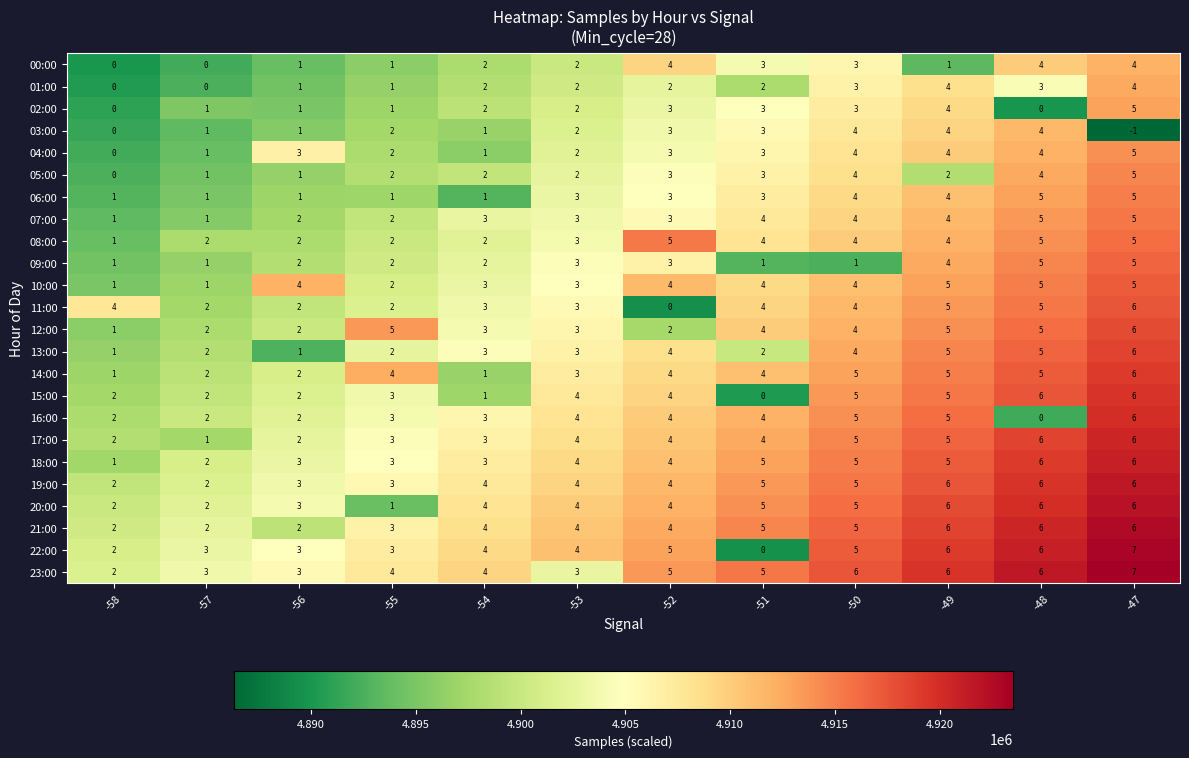

The 15:00 series shows 6 at -48. True or false?

True